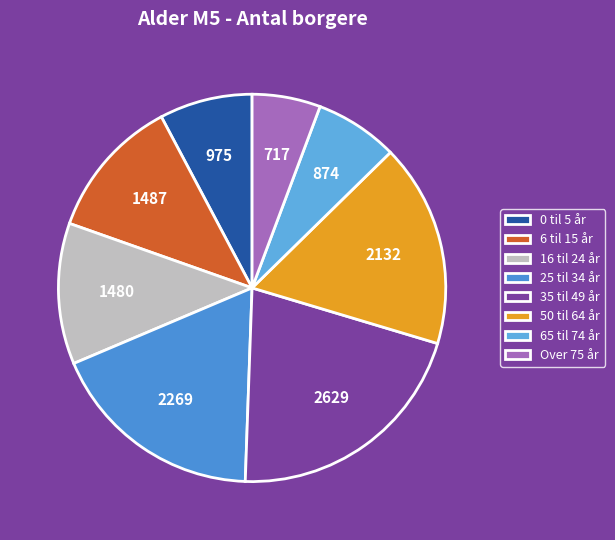

Rank the categories by value from highest to lowest.

35 til 49 år, 25 til 34 år, 50 til 64 år, 6 til 15 år, 16 til 24 år, 0 til 5 år, 65 til 74 år, Over 75 år